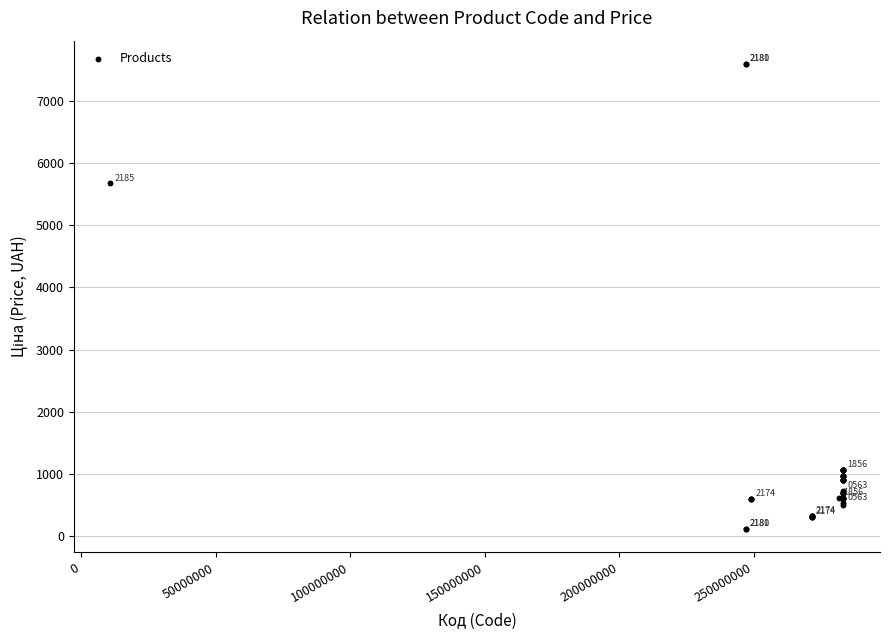

What Y value in the scatter plot is closest to 3855?

5673.8